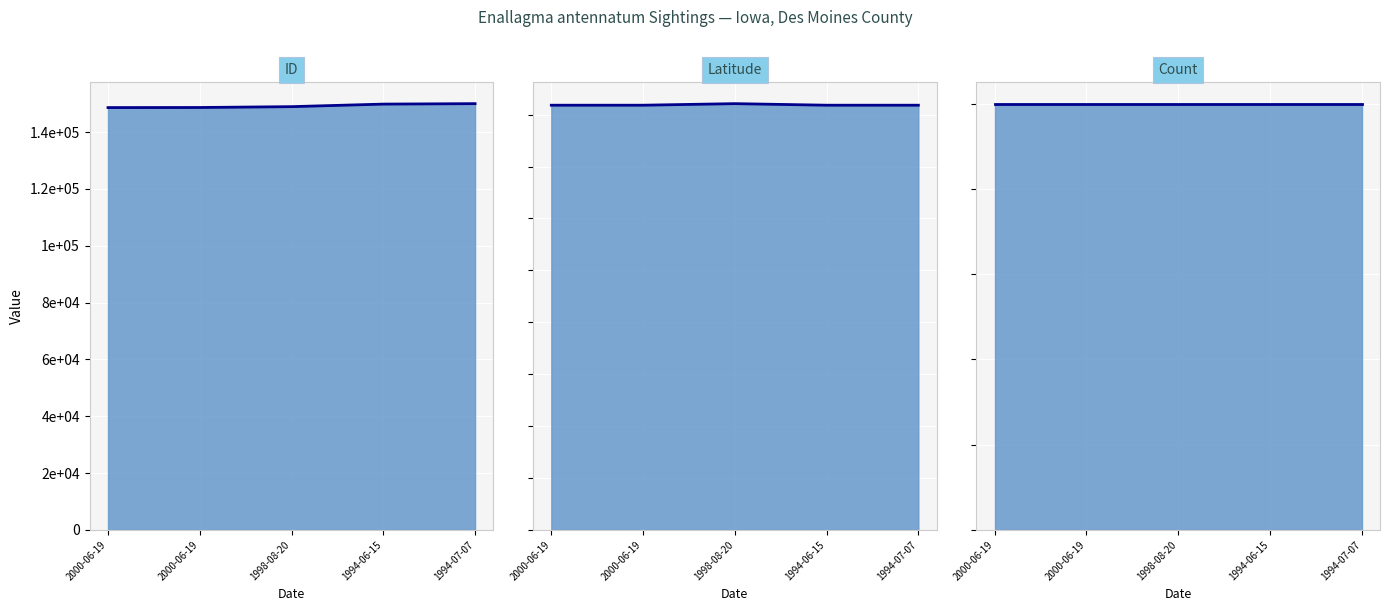

At which label does ID first exceed 148963?

1994-06-15